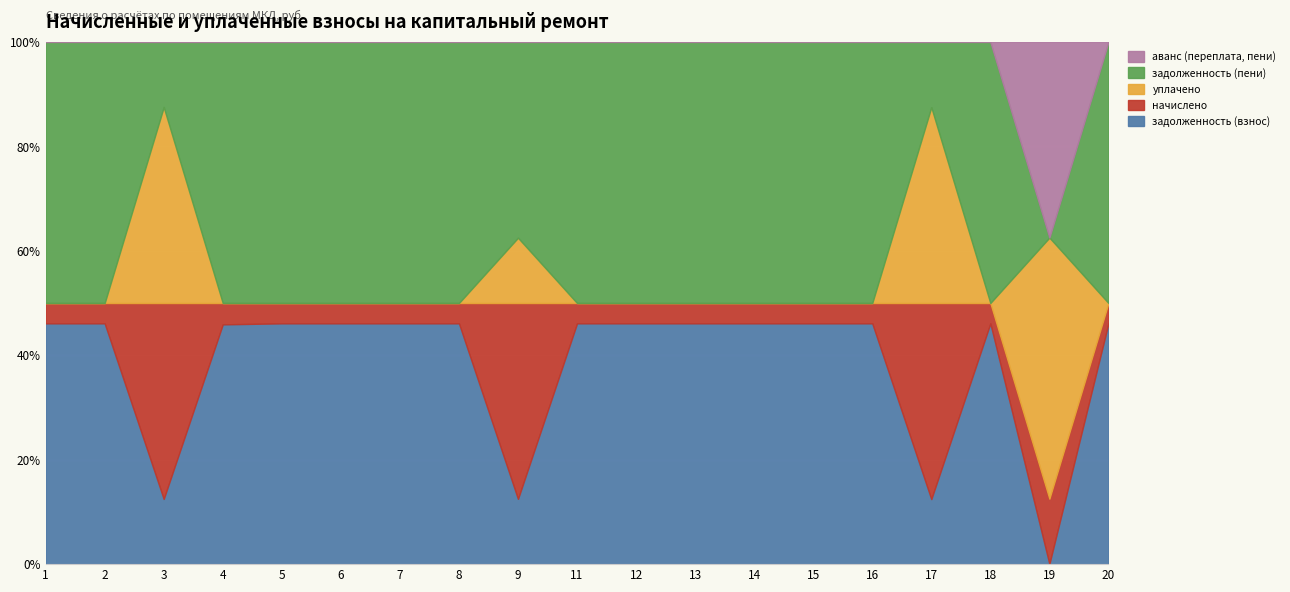

Reading left to right, extract all data points from this chart.

задолженность (взнос): 1=6950.4	2=10022.4	3=564.3	4=5622.8	5=10022.4	6=20926.2	7=6048.0	8=9580.8	9=432.5	11=15360.0	12=15916.8	13=6048.0	14=10022.4	15=15916.8	16=18681.6	17=261.8	18=9446.4	19=4.2	20=9484.8
начислено: 1=586.4	2=845.6	3=1694.5	4=500.6	5=845.6	6=1765.7	7=510.3	8=808.4	9=1297.6	11=1296.0	12=1343.0	13=510.3	14=845.6	15=1343.0	16=1576.3	17=788.9	18=797.0	19=1090.3	20=800.3
уплачено: 1=0.0	2=0.0	3=1695.0	4=0.0	5=0.0	6=0.0	7=0.0	8=0.0	9=432.5	11=0.0	12=0.0	13=0.0	14=0.0	15=0.0	16=0.0	17=788.0	18=0.0	19=4367.0	20=0.0
задолженность (пени): 1=7536.8	2=10868.0	3=563.8	4=6123.4	5=10868.0	6=22691.8	7=6558.3	8=10389.2	9=1297.6	11=16656.0	12=17259.8	13=6558.3	14=10868.0	15=17259.8	16=20257.9	17=262.7	18=10243.4	19=0.0	20=10285.1
аванс (переплата, пени): 1=0.0	2=0.0	3=0.0	4=0.0	5=0.0	6=0.0	7=0.0	8=0.0	9=0.0	11=0.0	12=0.0	13=0.0	14=0.0	15=0.0	16=0.0	17=0.0	18=0.0	19=3272.5	20=0.0